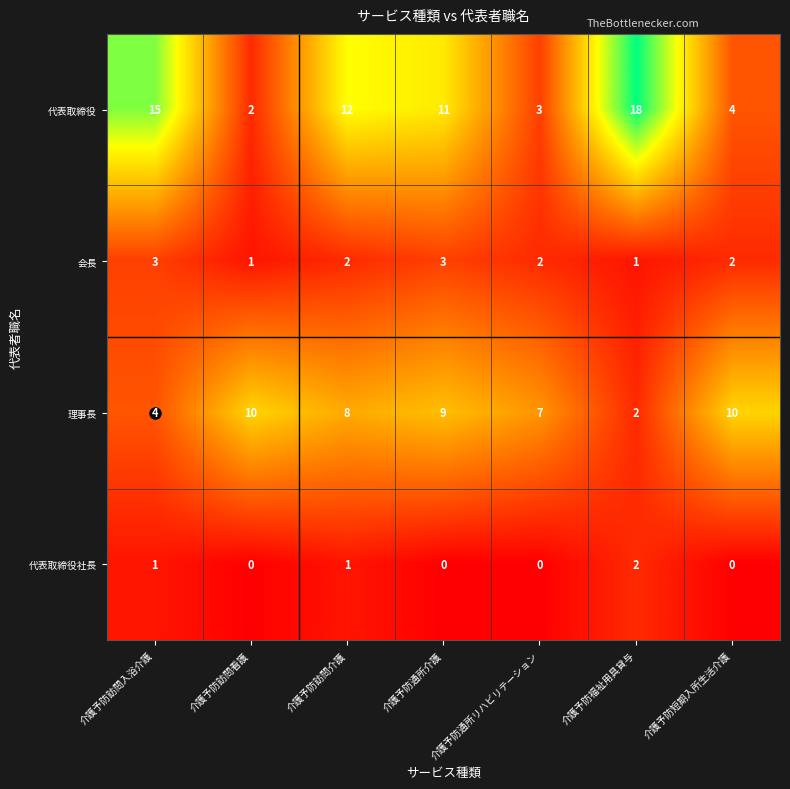

True or false: 理事長 has a value of 1 at 介護予防福祉用具貸与.

False